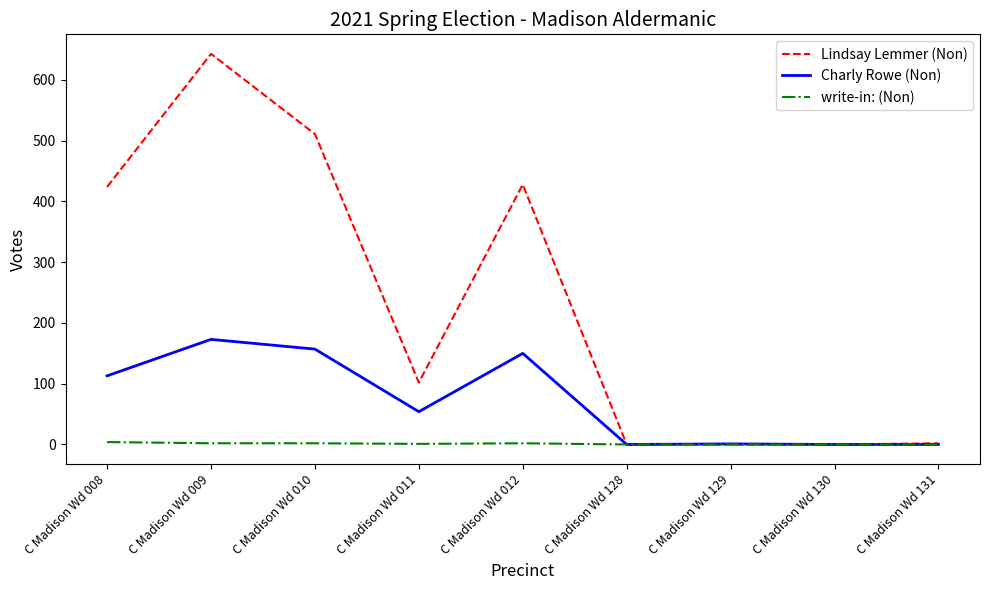

Is it true that Lindsay Lemmer (Non) equals 360 at C Madison Wd 130?

False